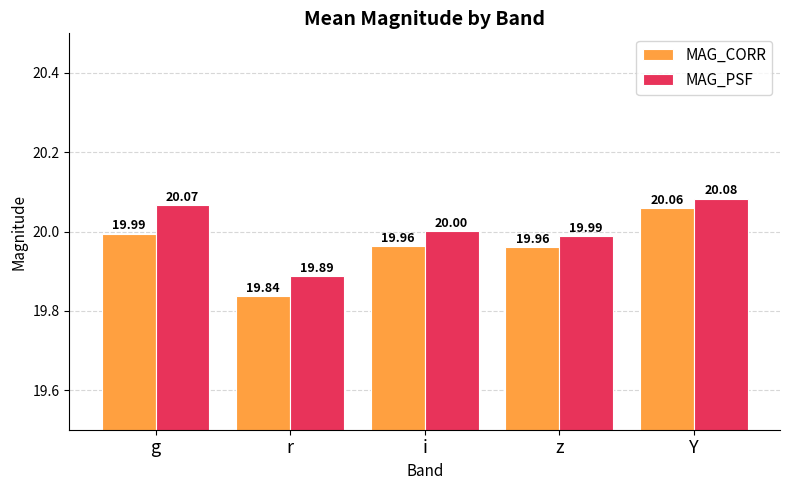

What is the maximum value shown in the chart?

20.1